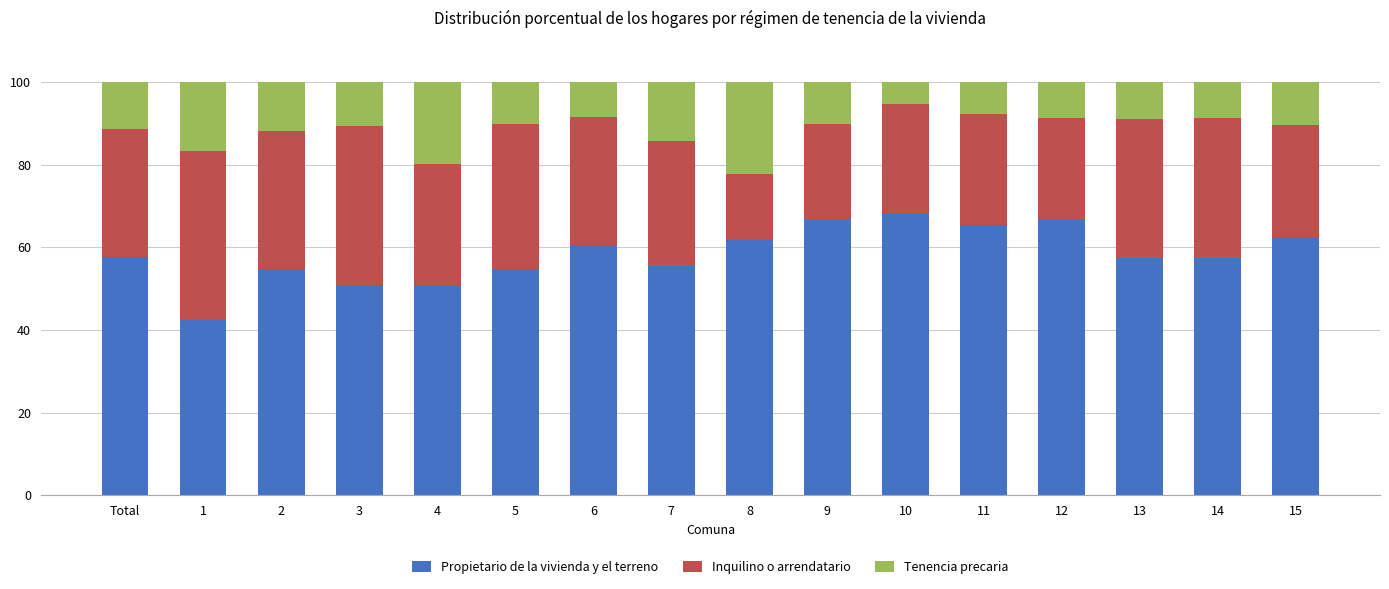

What is the maximum value for Propietario de la vivienda y el terreno?

68.1